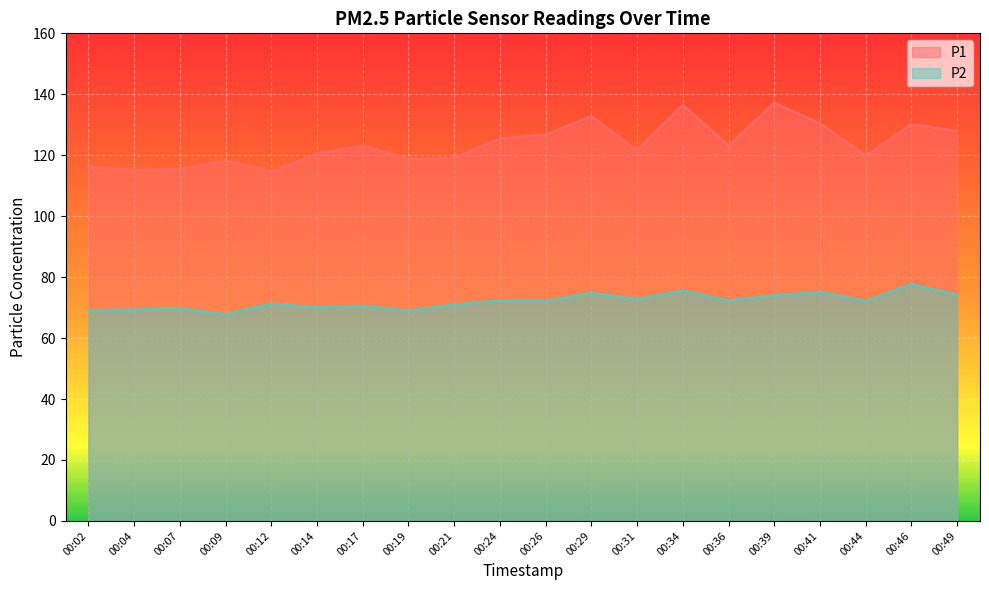

What are all the series names shown in the legend?

P1, P2